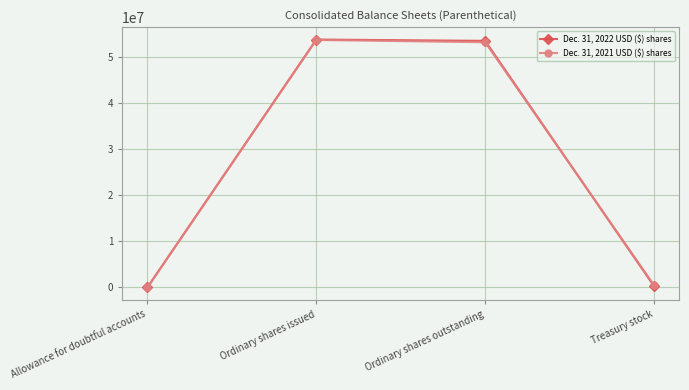

True or false: Dec. 31, 2022 USD ($) shares has more than 1 interior local peaks.

False